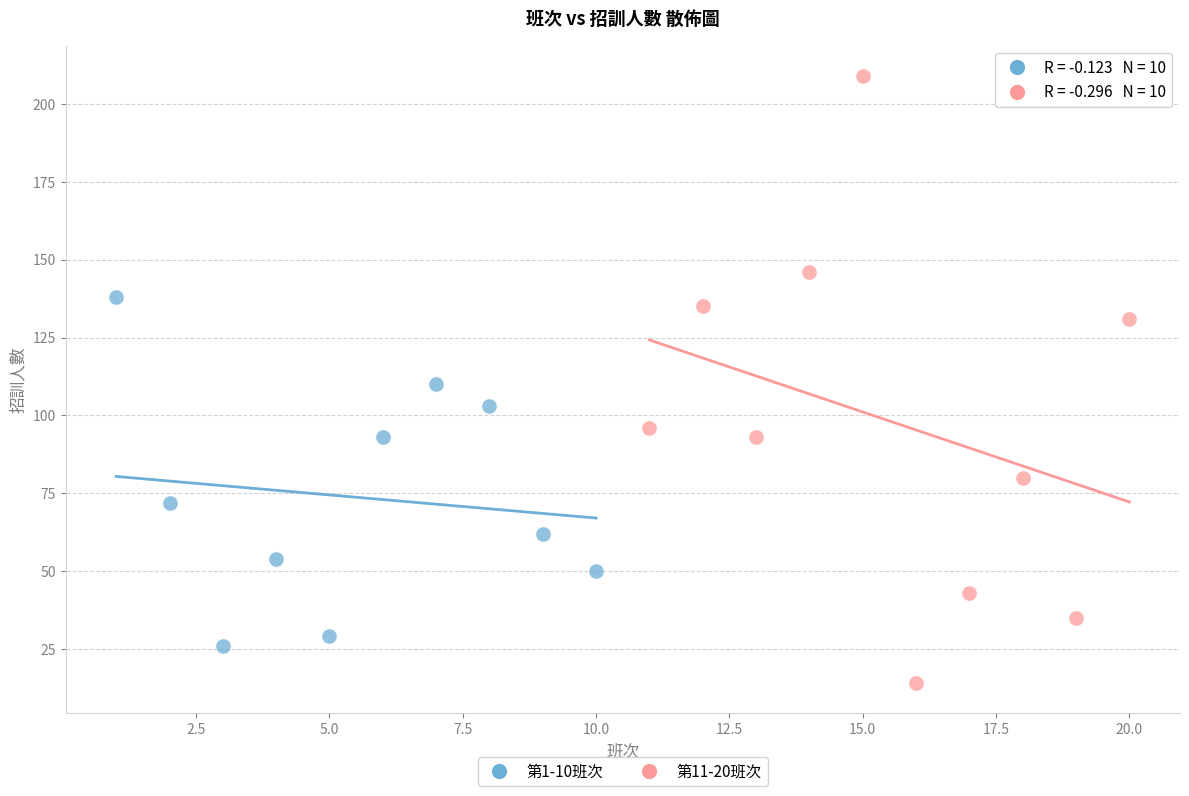

Which series has the widest spread of Y values?

第11-20班次